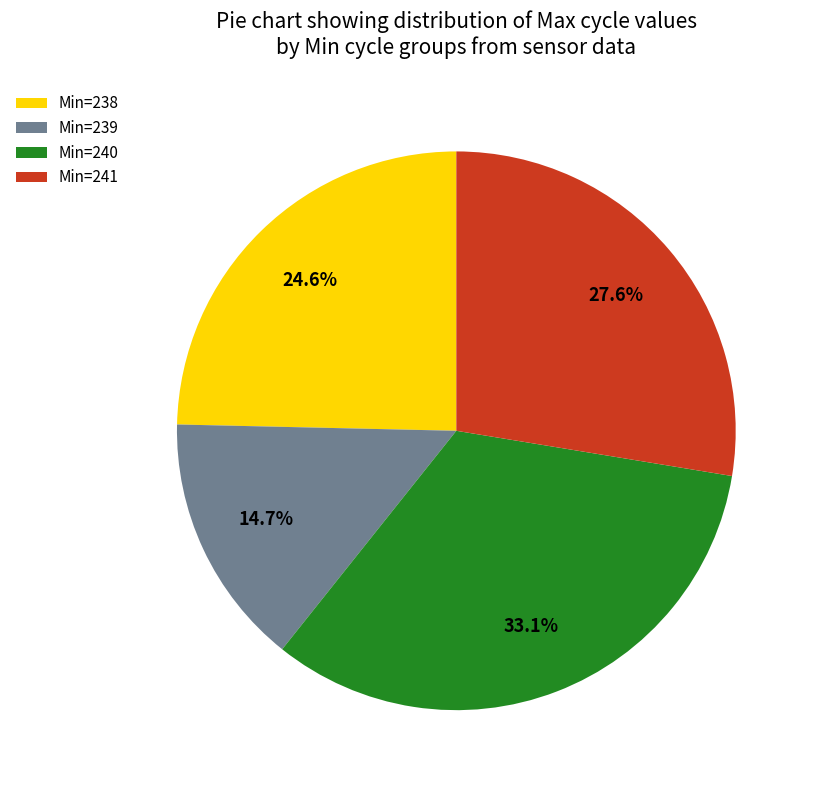

Count the number of slices in the pie.

4